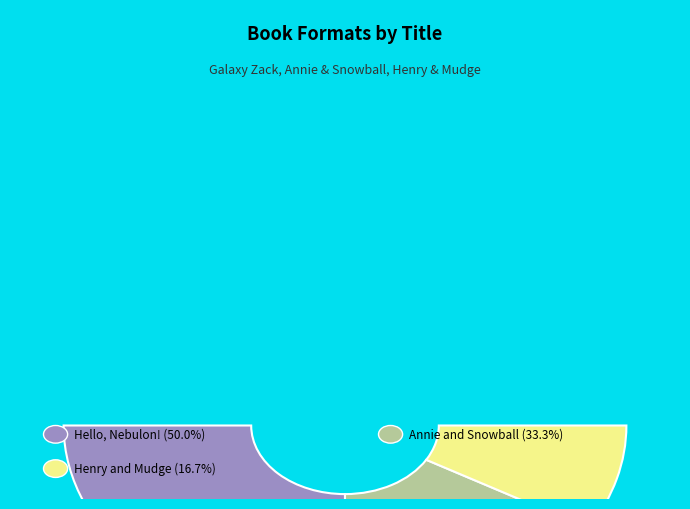

To the nearest percent, what is the difference between the Hello, Nebulon! and Annie and Snowball and the Dress-up Birthday slice percentages?

17%